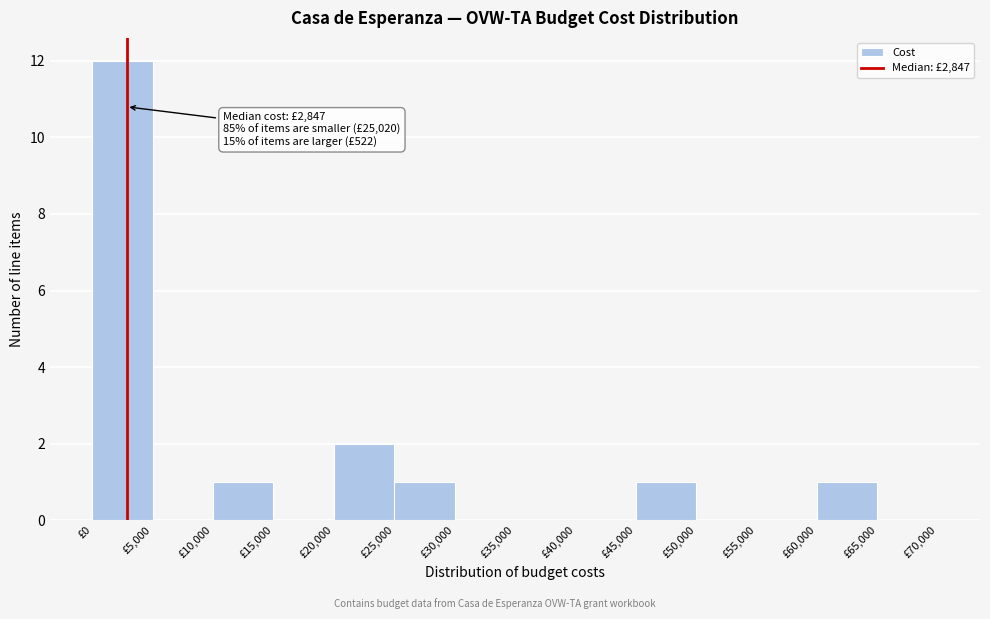

Which range on the x-axis has the tallest bar?

0 to 5000